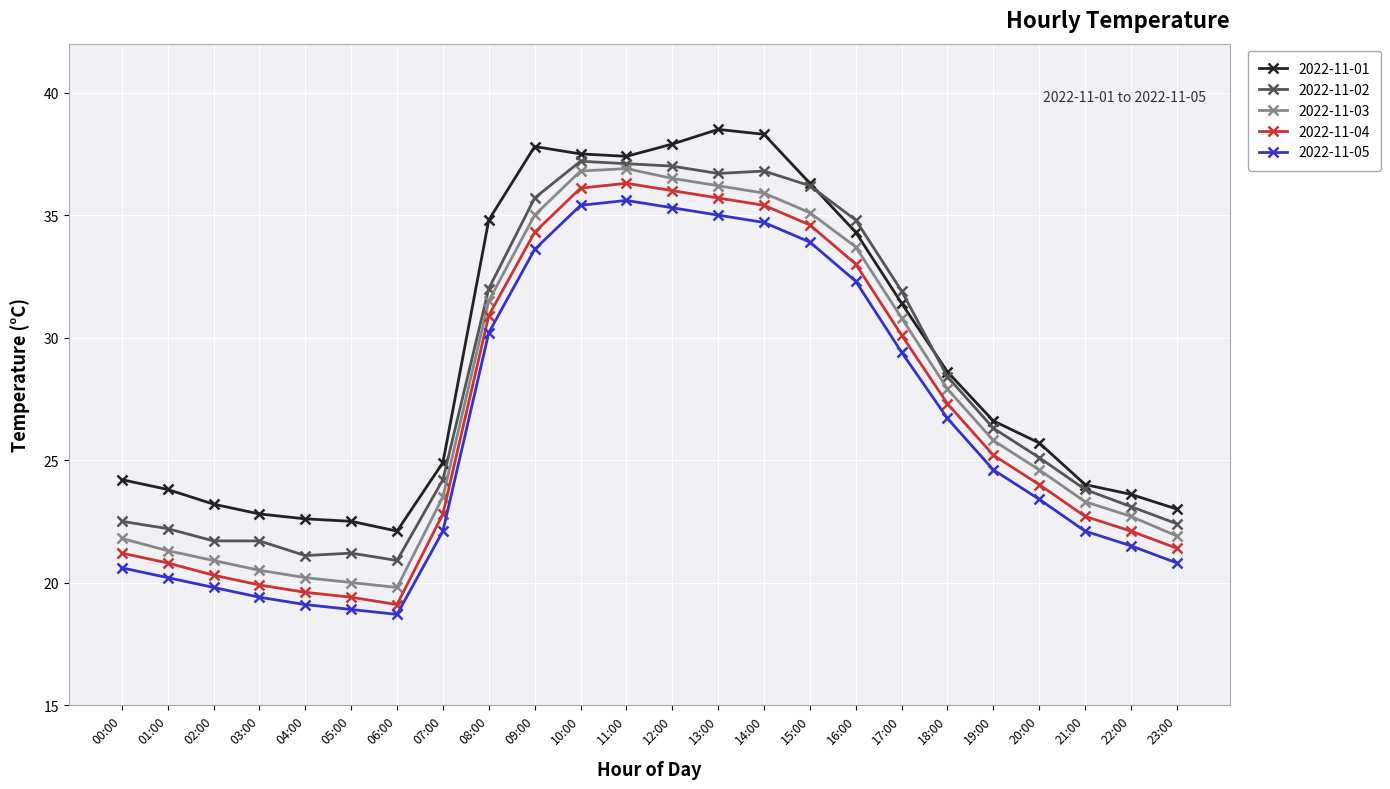

What value does the 2022-11-01 series have at 22:00?

23.6